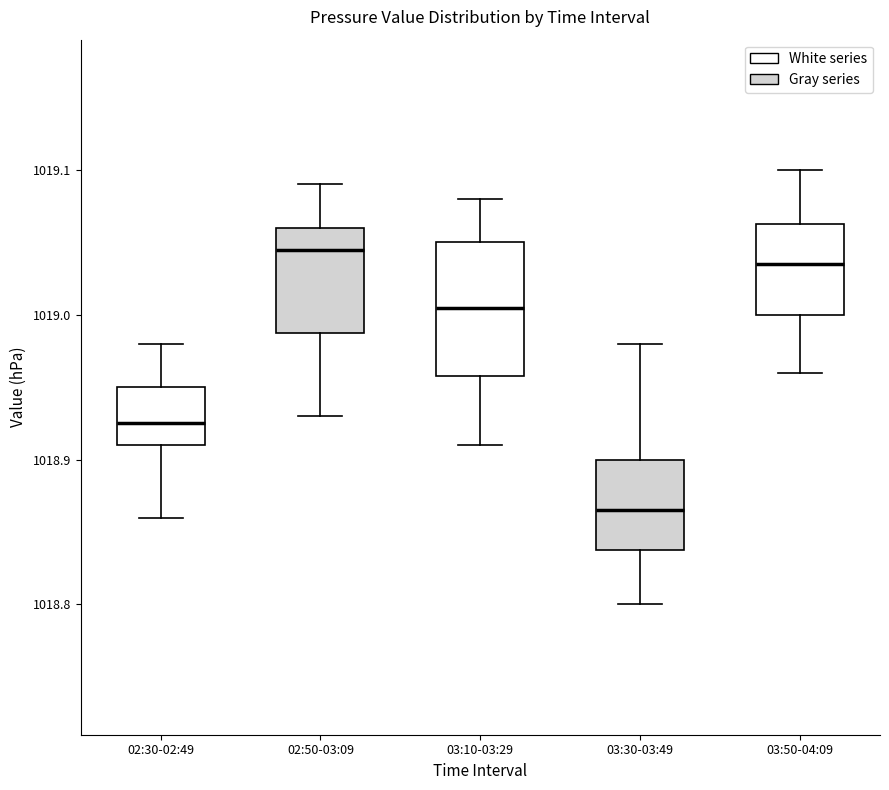

Which box has the lowest median line?

03:30-03:49